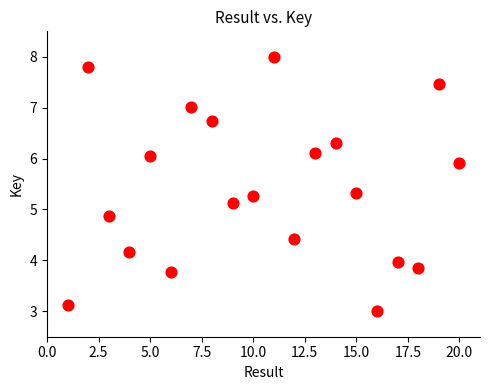

What is the range of X values (max minus min)?

19.0